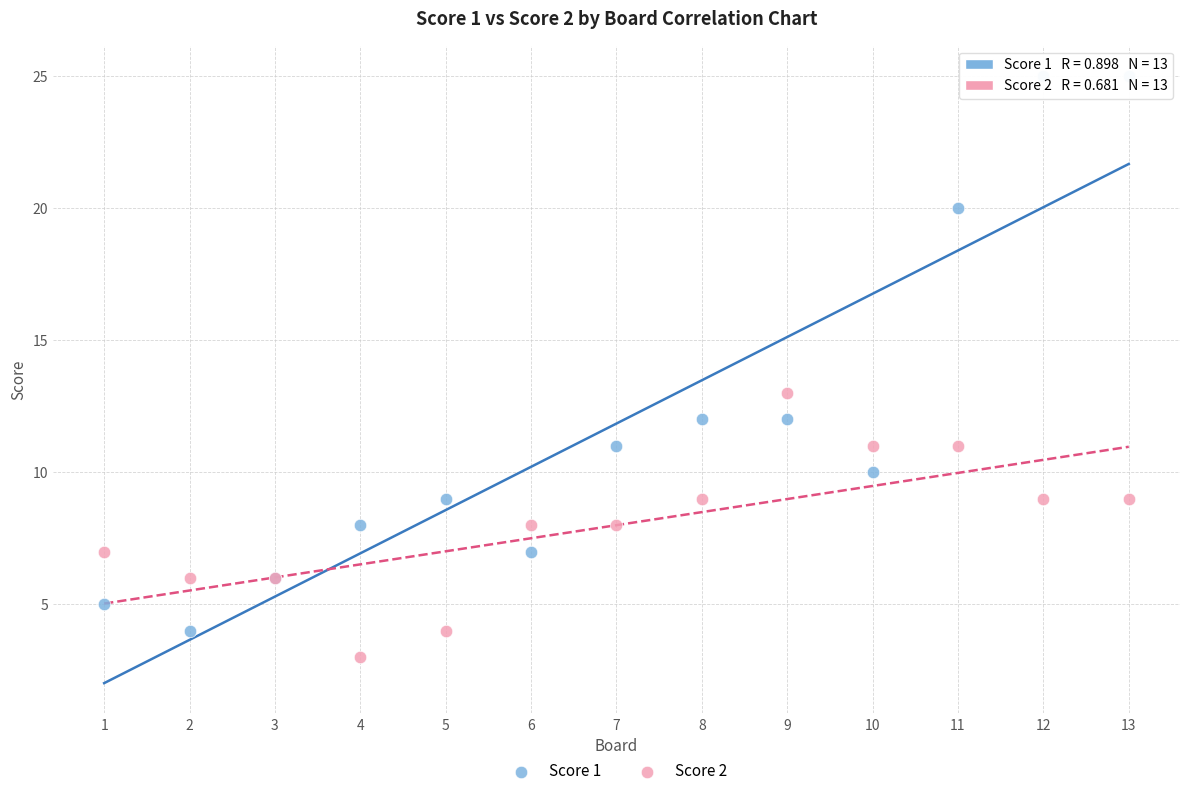

Which series has the widest spread of Y values?

Score 1